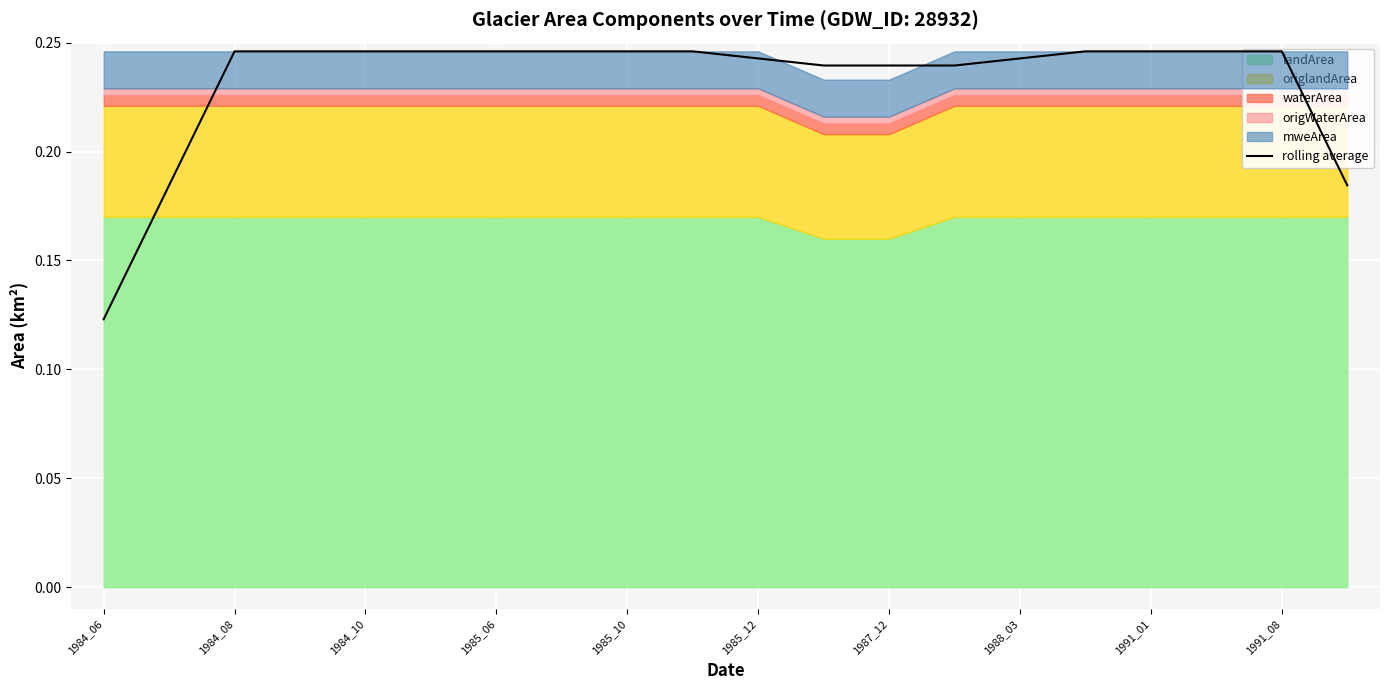

Is it true that the value at 15 is 0.2?

True